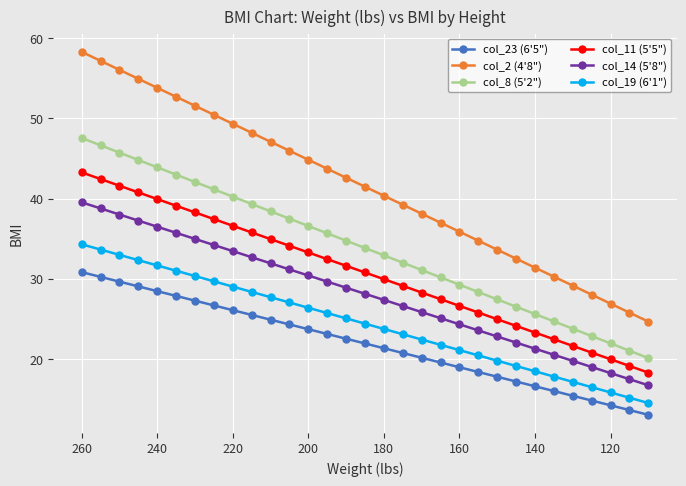

What is the difference between the highest and lowest values at 140?

14.8